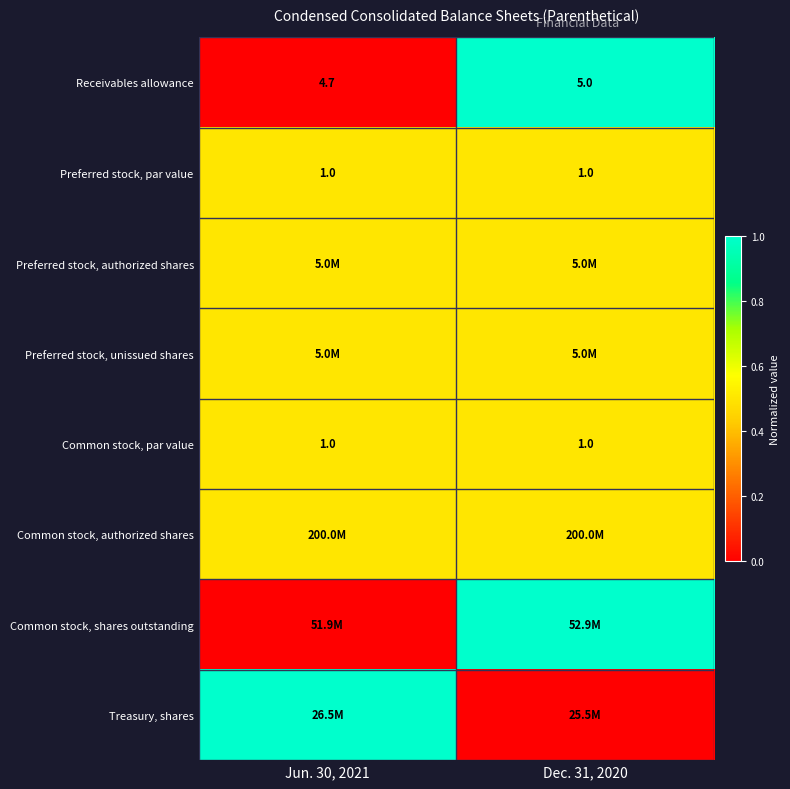

What is the sum of all Common stock, par value values?

2.0